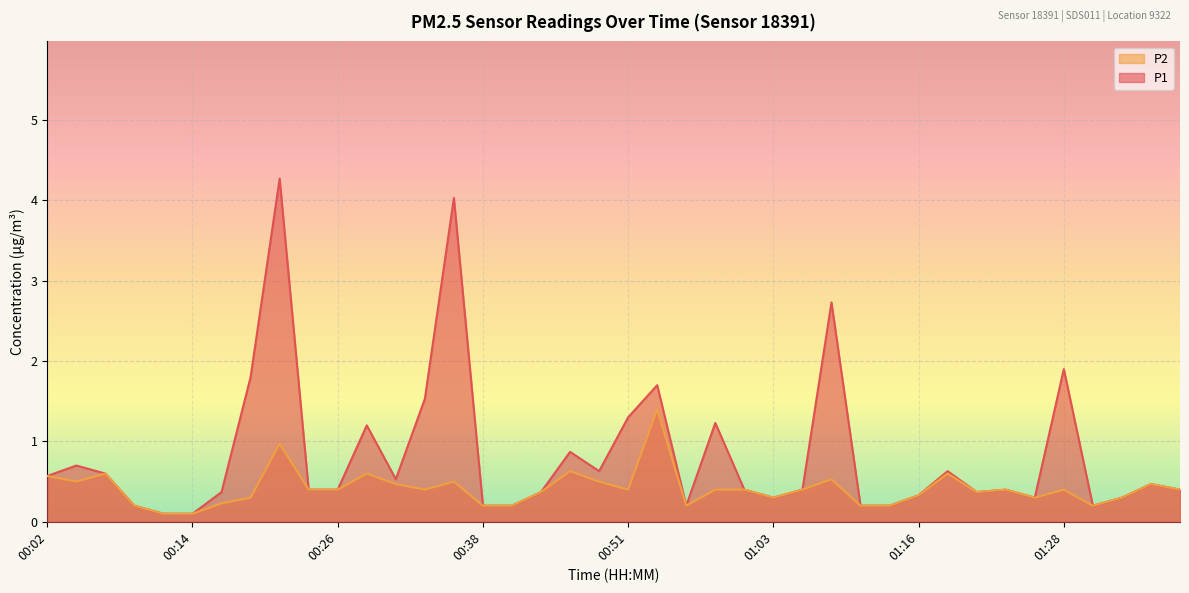

List the labels in order of P2 value, smallest first.

00:12, 00:14, 00:09, 00:38, 00:41, 00:56, 01:11, 01:13, 01:31, 00:16, 00:19, 01:03, 01:26, 01:33, 01:16, 00:43, 01:21, 00:24, 00:26, 00:33, 00:51, 00:58, 01:01, 01:05, 01:23, 01:28, 01:38, 00:31, 01:36, 00:04, 00:36, 00:48, 01:08, 00:02, 00:07, 00:29, 01:18, 00:46, 00:21, 00:53